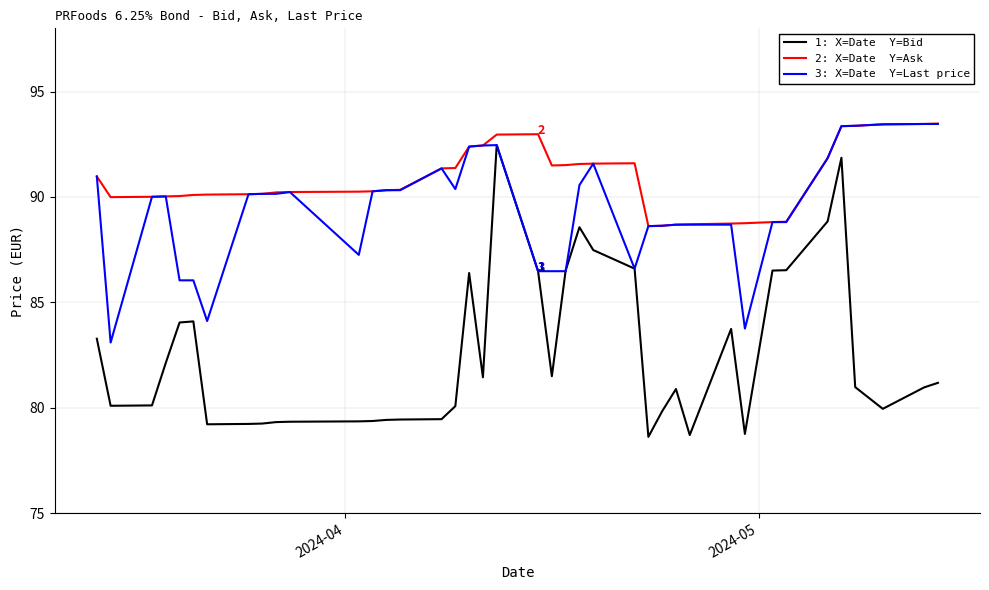

What is the minimum value shown in the chart?

78.6